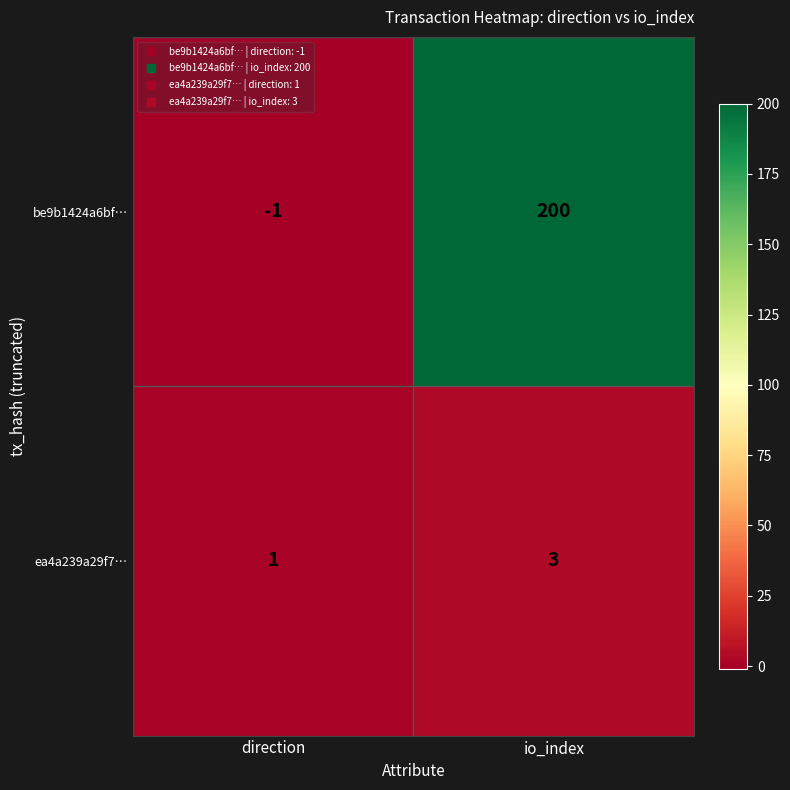

Which series has the widest spread of values?

be9b1424a6bf…